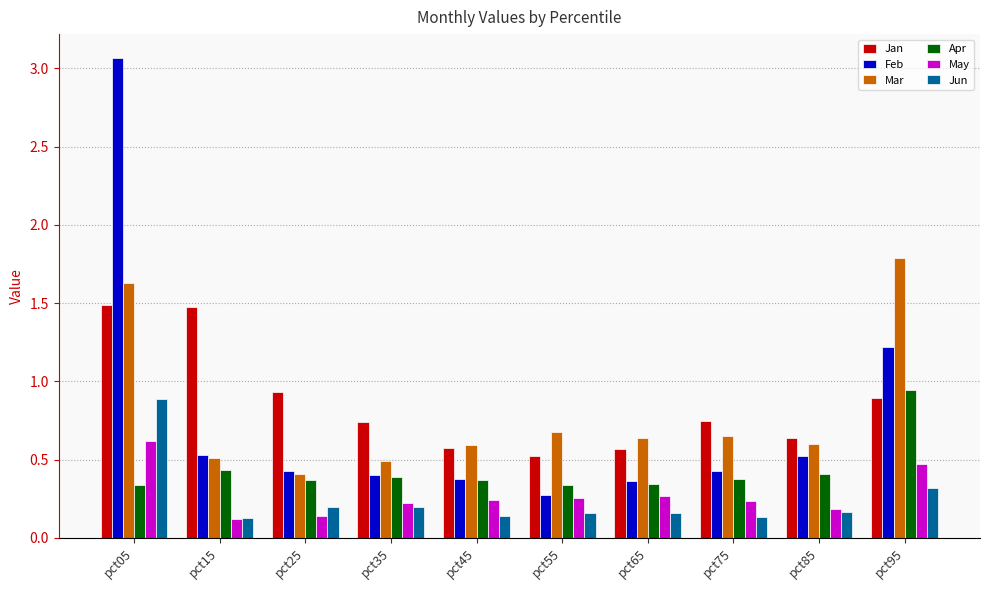

What are all the series names shown in the legend?

Jan, Feb, Mar, Apr, May, Jun